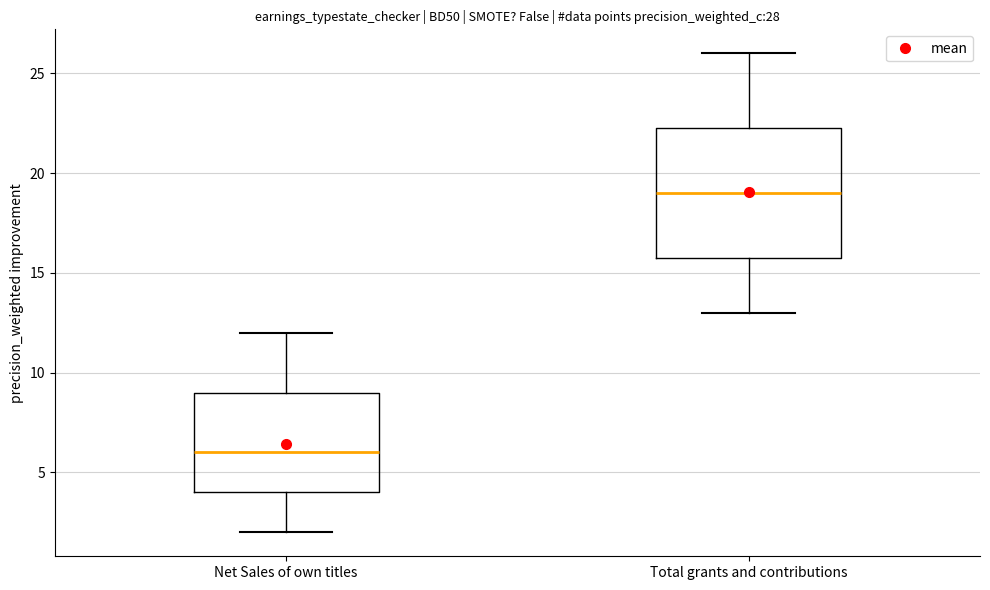

Reading left to right, transcribe this box plot: for each box, give where its median line is, the range the box spans, and where its two whiskers end, as read against the y-axis. The values are not printed on the chart, so give them approximately, as read against the axis.

Net Sales of own titles: median 6.0, box 4.0 to 9.0, whiskers 2.0 to 12.0
Total grants and contributions: median 19.0, box 16.0 to 22.5, whiskers 13.0 to 26.0